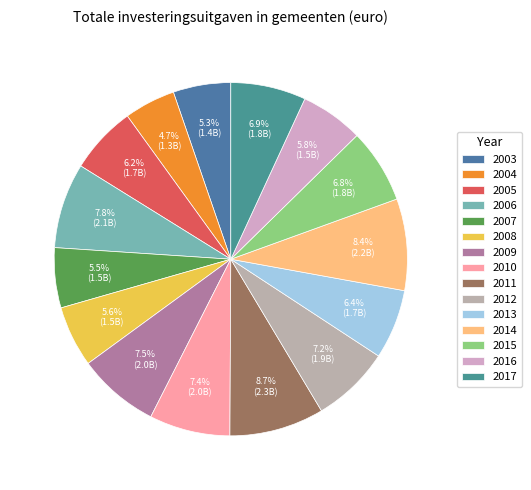

What percentage is the 2008 slice, to the nearest percent?

6%